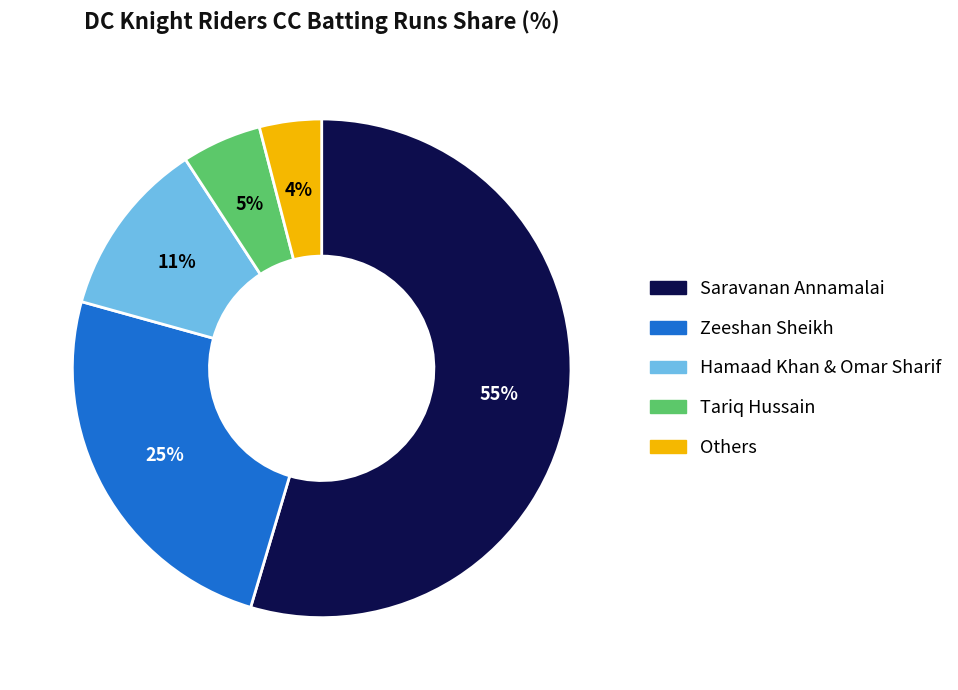

To the nearest percent, what is the average slice percentage?

20%